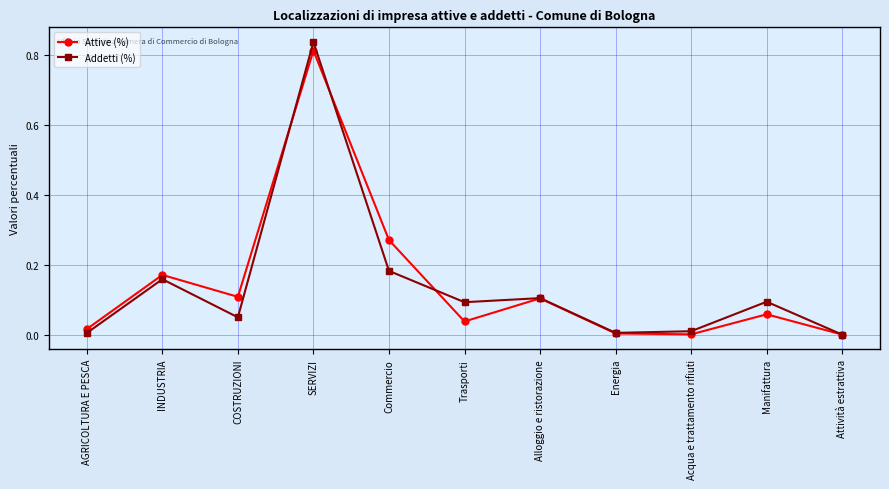

Which series changed the most between COSTRUZIONI and Attività estrattiva?

Attive (%)